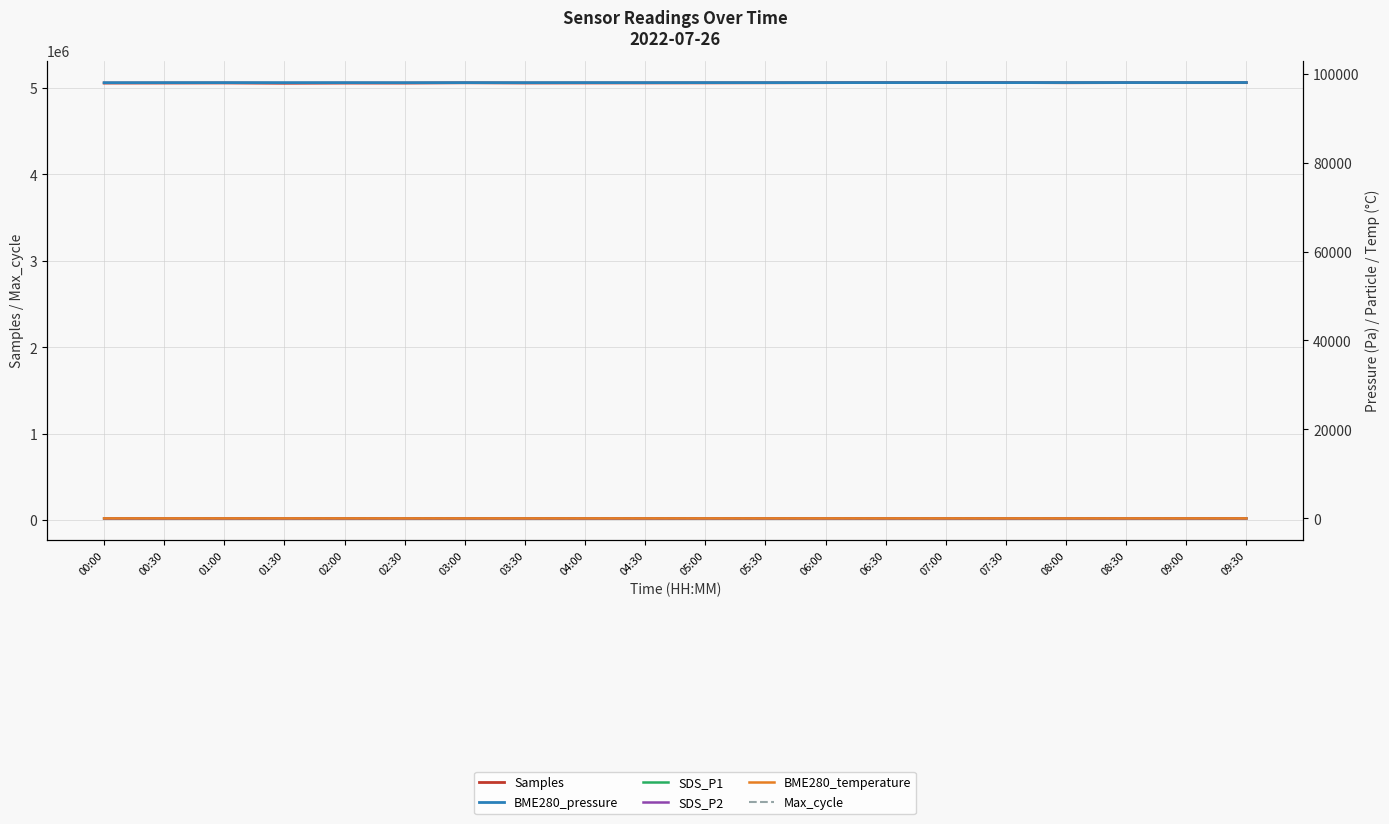

Between 00:00 and 08:30, which series saw the biggest shift?

Samples